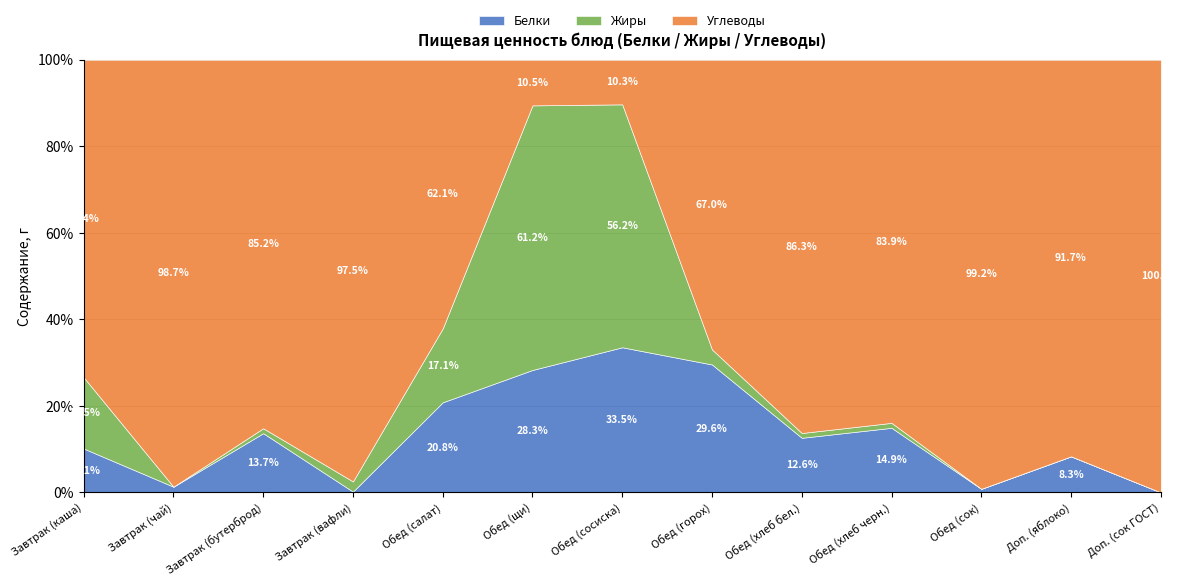

Which series has the largest total across all categories?

Углеводы